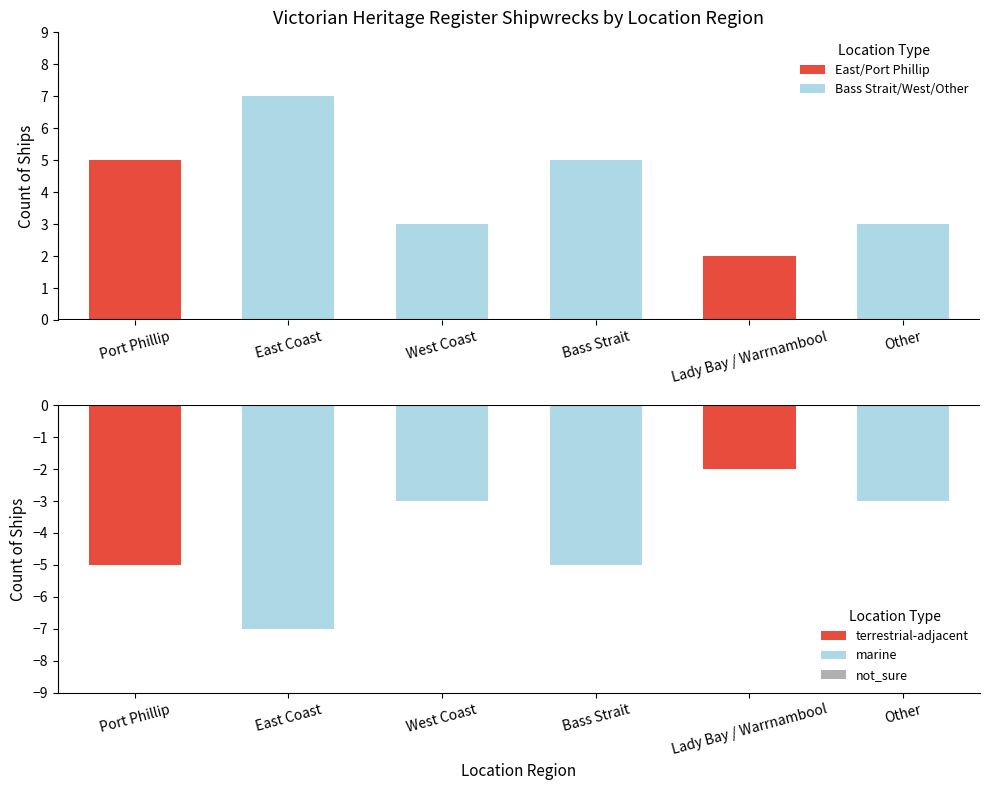

List the series in order of their peak value, highest first.

Count of Ships, Count of Ships (mirrored)